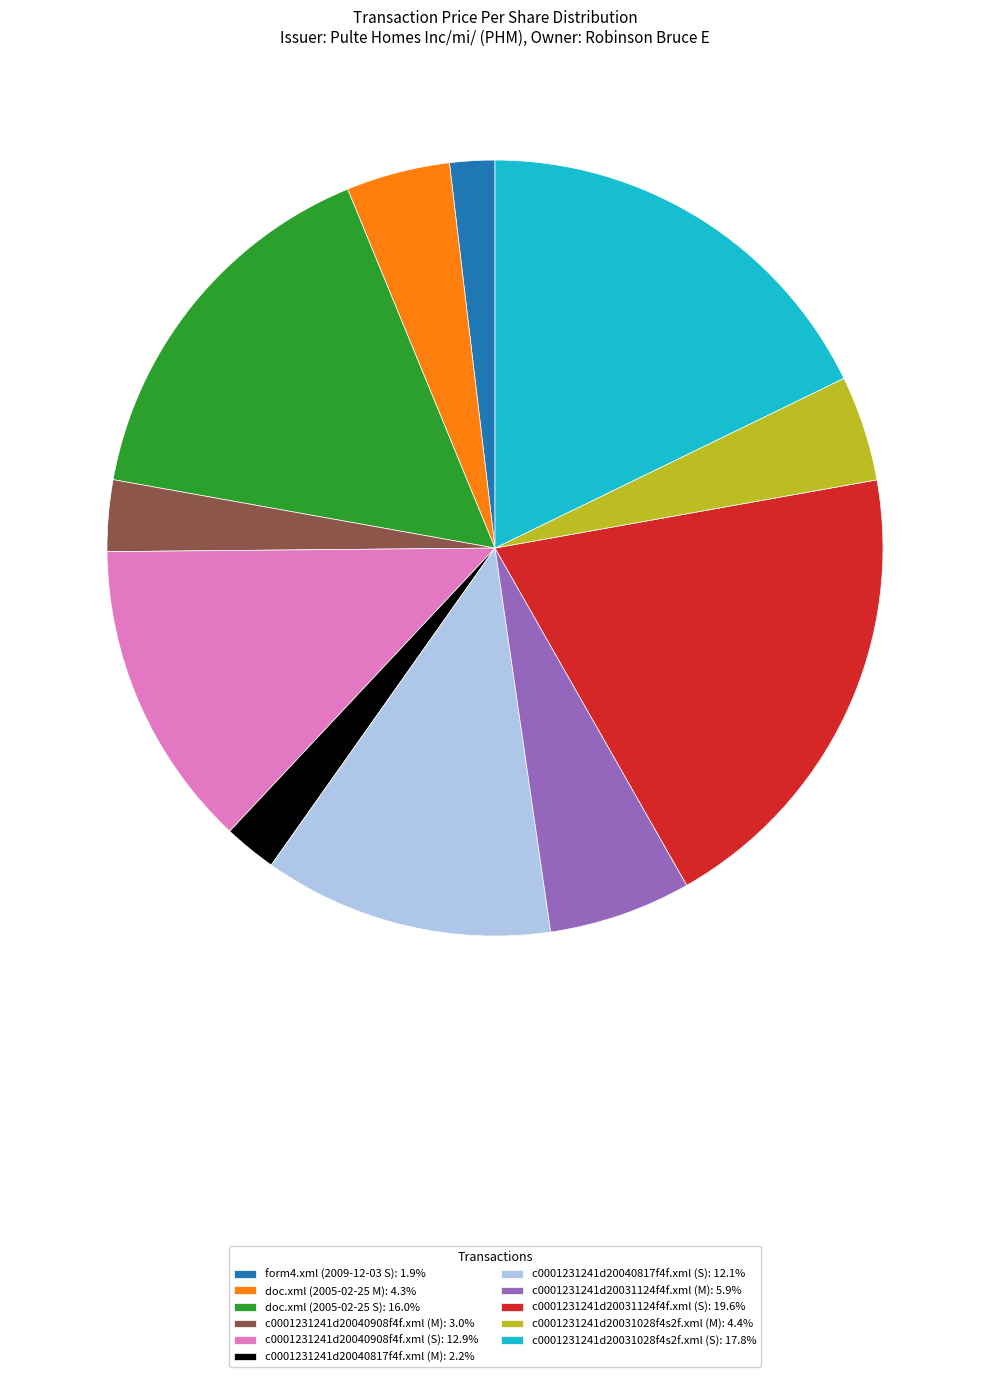

Do c0001231241d20040817f4f.xml (M): 2.2% and doc.xml (2005-02-25 S): 16.0% together represent more than half of the pie?

No